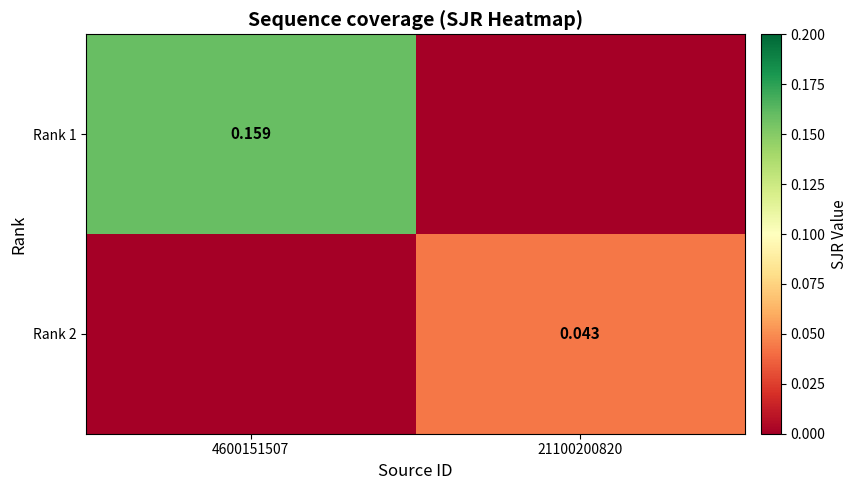

Is the value of Rank 2 at 21100200820 greater than the value of Rank 1 at 4600151507?

No